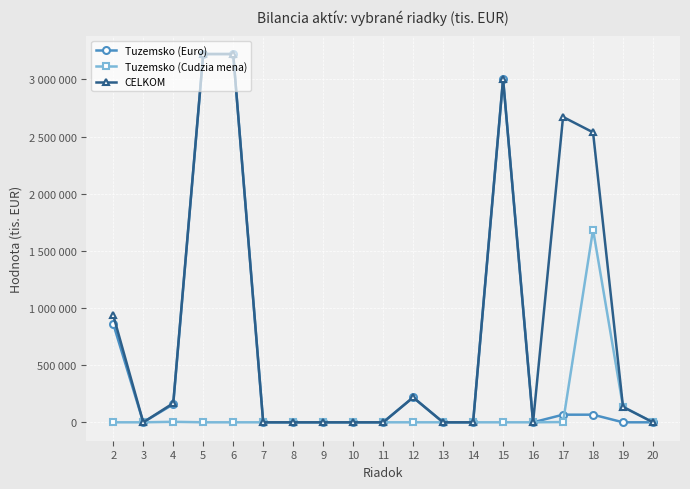

What are all the series names shown in the legend?

Tuzemsko (Euro), Tuzemsko (Cudzia mena), CELKOM